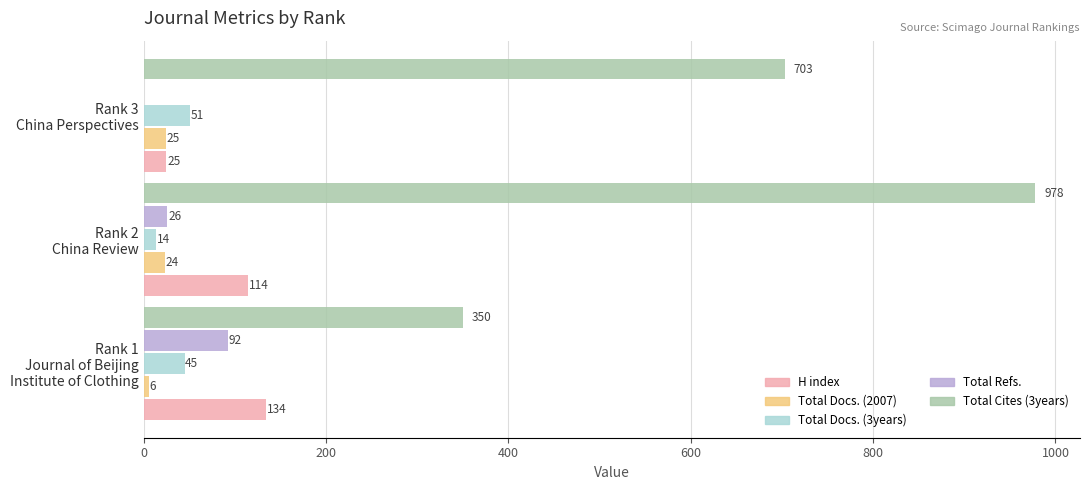

What is the greatest value displayed?

978